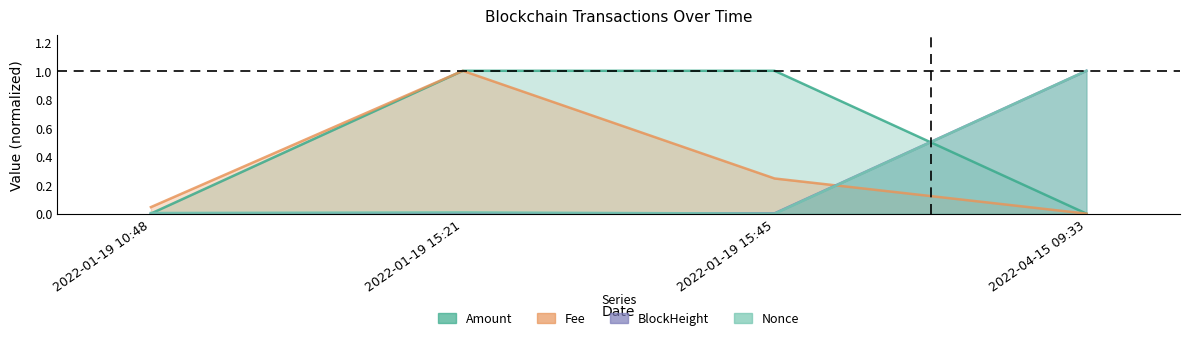

Where do Amount and BlockHeight first cross each other?

2022-01-19 15:45 and 2022-04-15 09:33